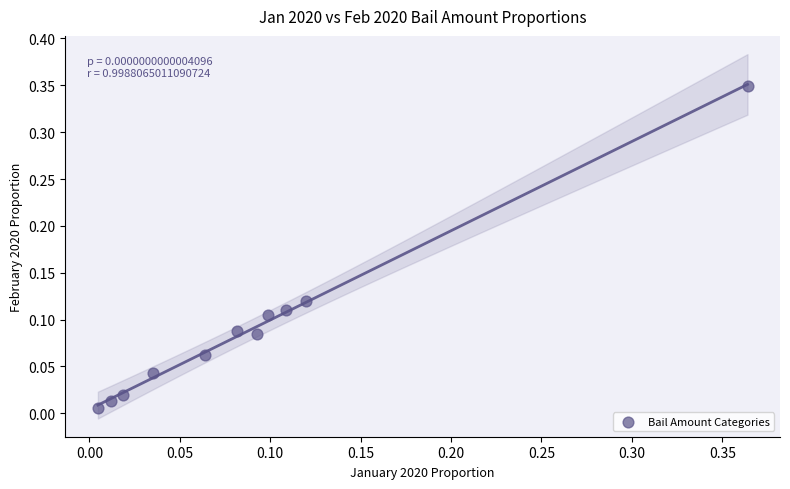

What is the range of X values (max minus min)?

0.4